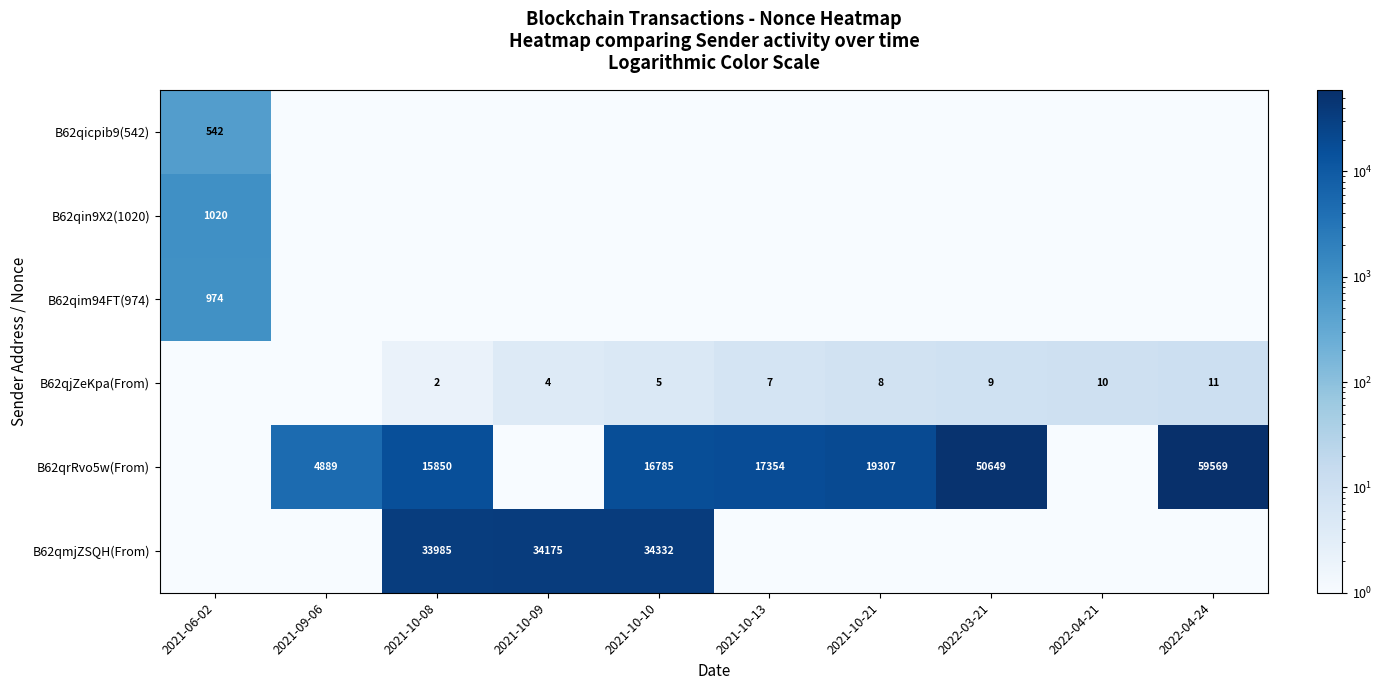

True or false: B62qmjZSQH(From) has a value of 34175 at 2021-10-09.

True